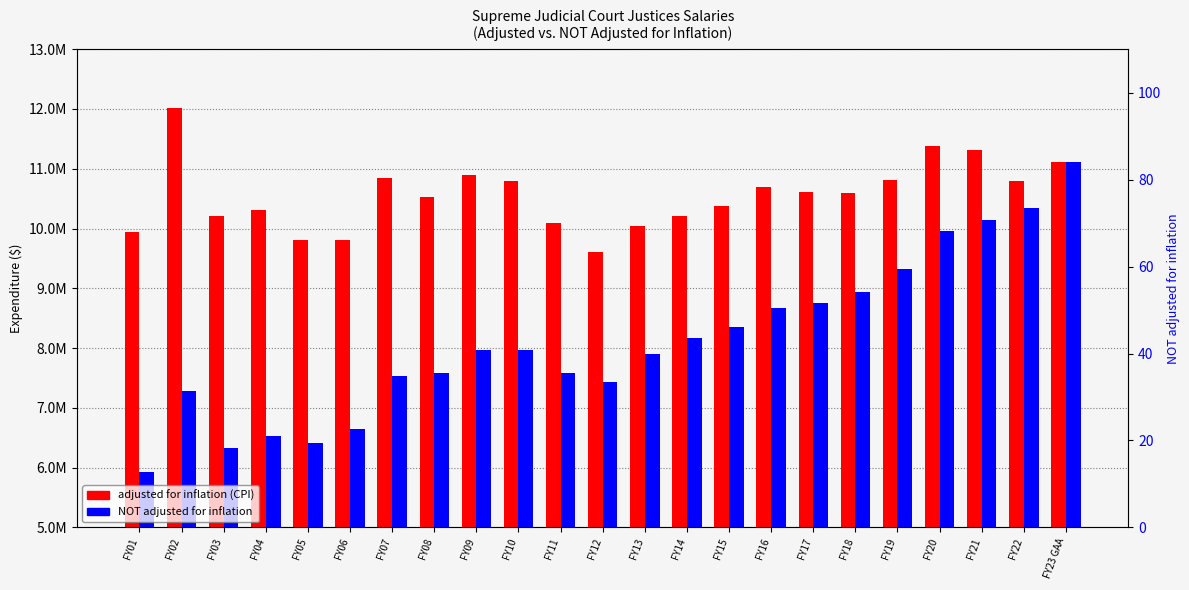

What is the value of the NOT adjusted for inflation bar at the 23rd from the left?

11117584